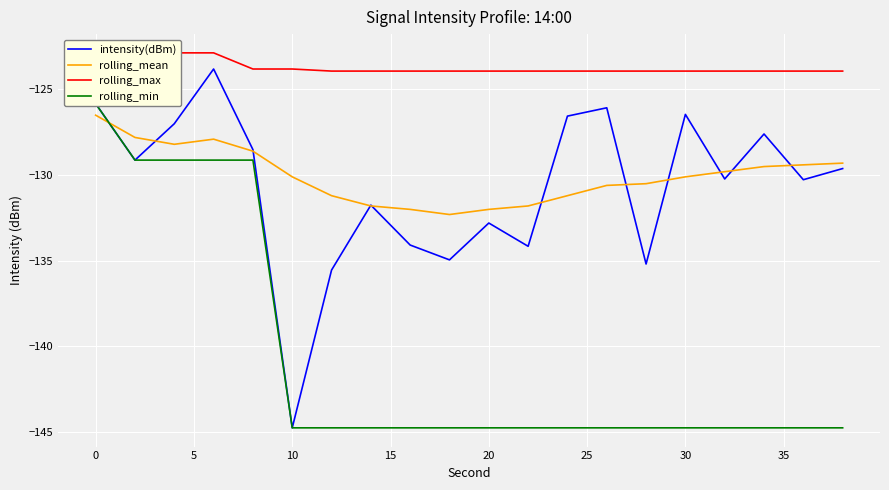

In intensity(dBm), how many points are lower than both neighbors (excluding endpoints)?

7